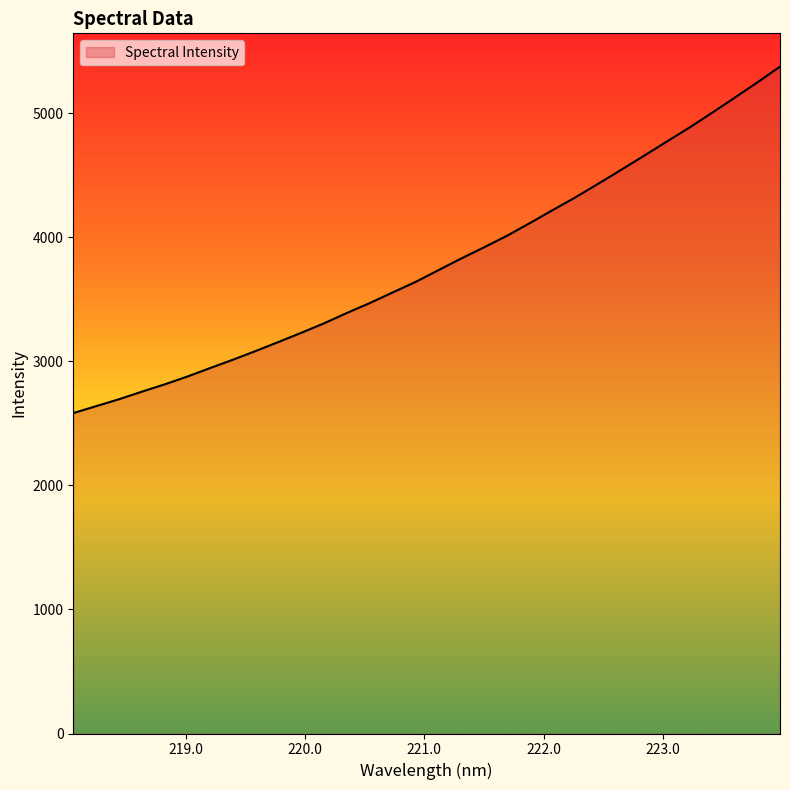

What is the greatest value displayed?

5375.1